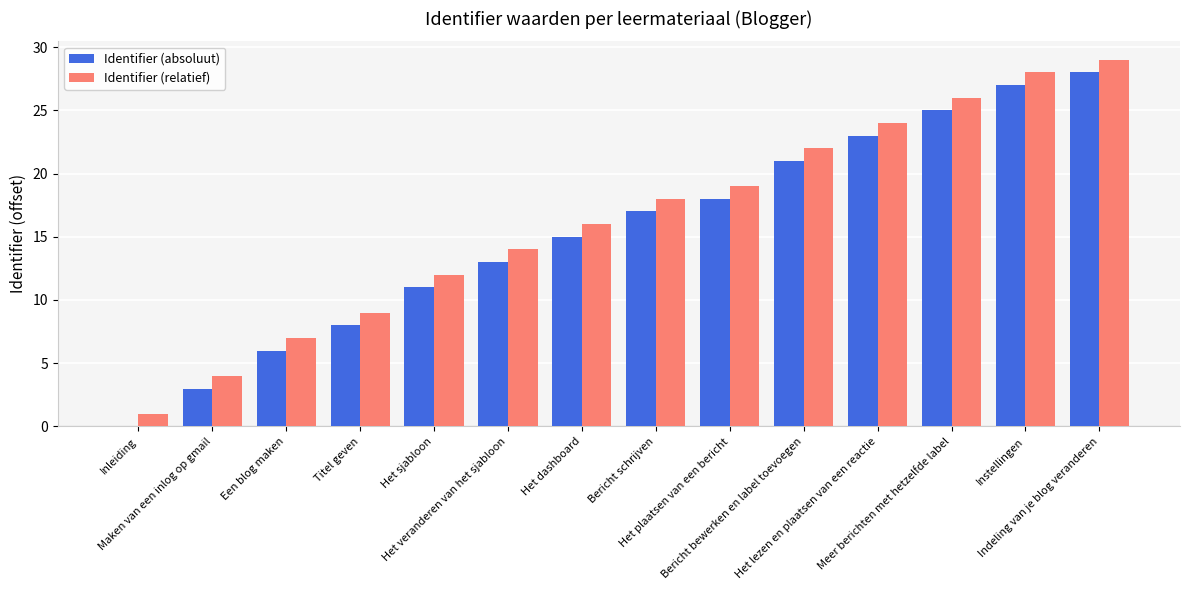

What is the highest value of the Identifier (absoluut) series?

28